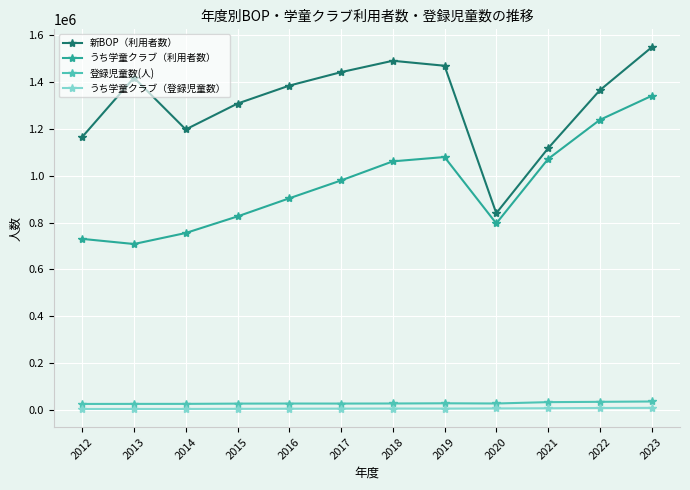

At which category does 新BOP（利用者数） reach its first local peak?

2013